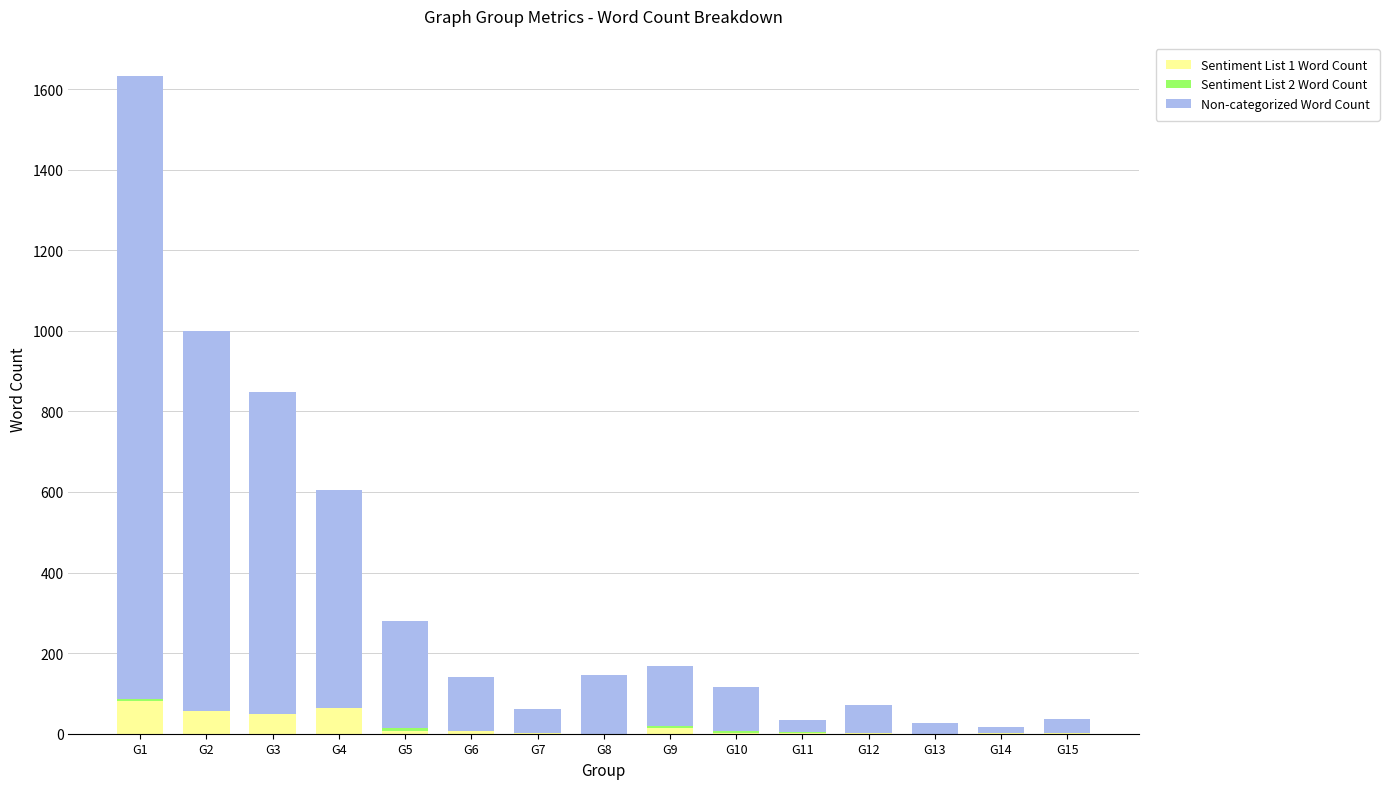

At which category is the sum across all series the highest?

G1